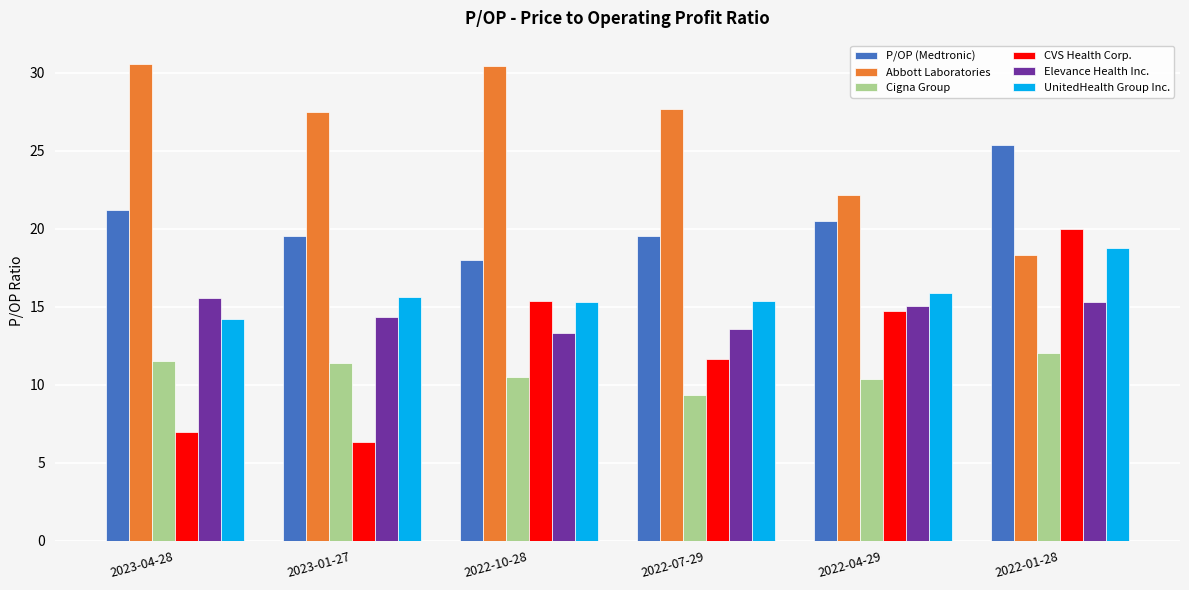

What is the maximum value shown in the chart?

30.5